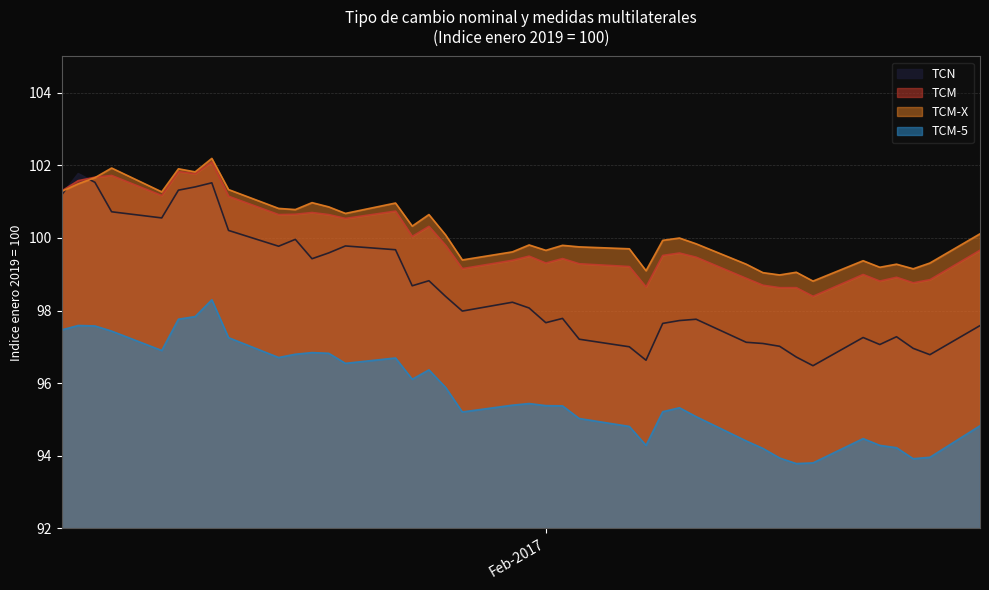

What is the difference between the second highest and minimum values in the TCN series?

5.1